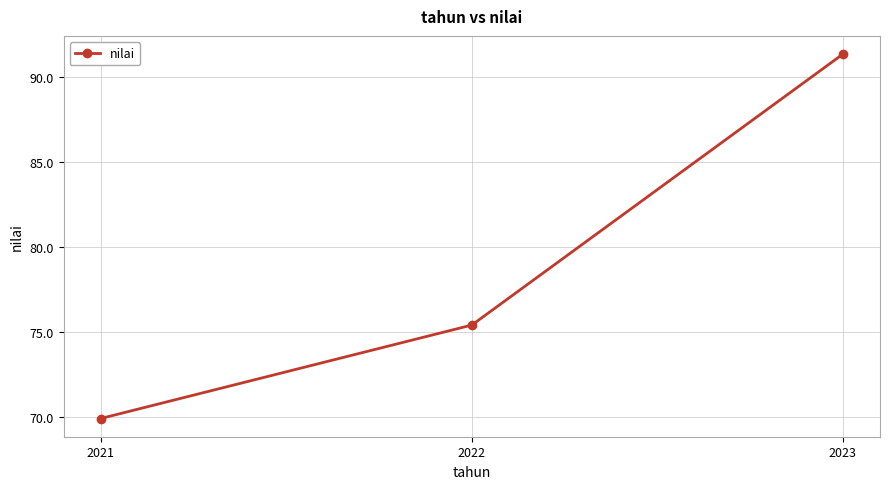

Rank the categories by value from highest to lowest.

2023, 2022, 2021